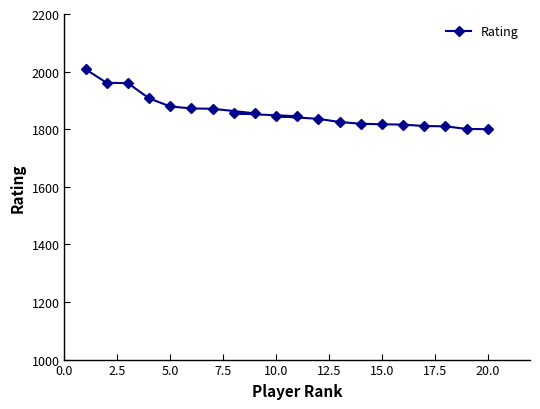

Count the number of values greater than 1845.

9